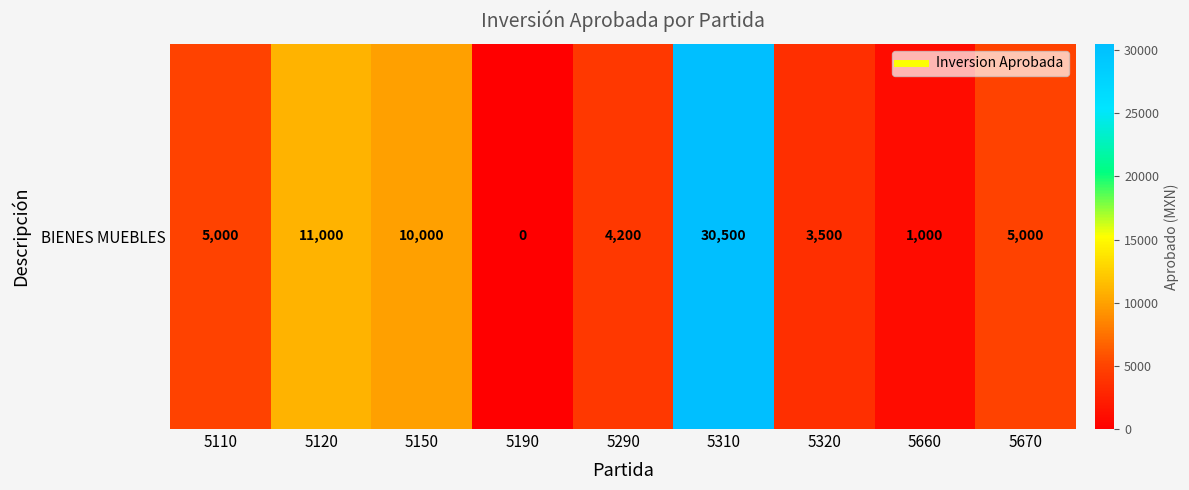

Reading right to left, transcribe all the data shown in this chart.

5000	1000	3500	30500	4200	0	10000	11000	5000